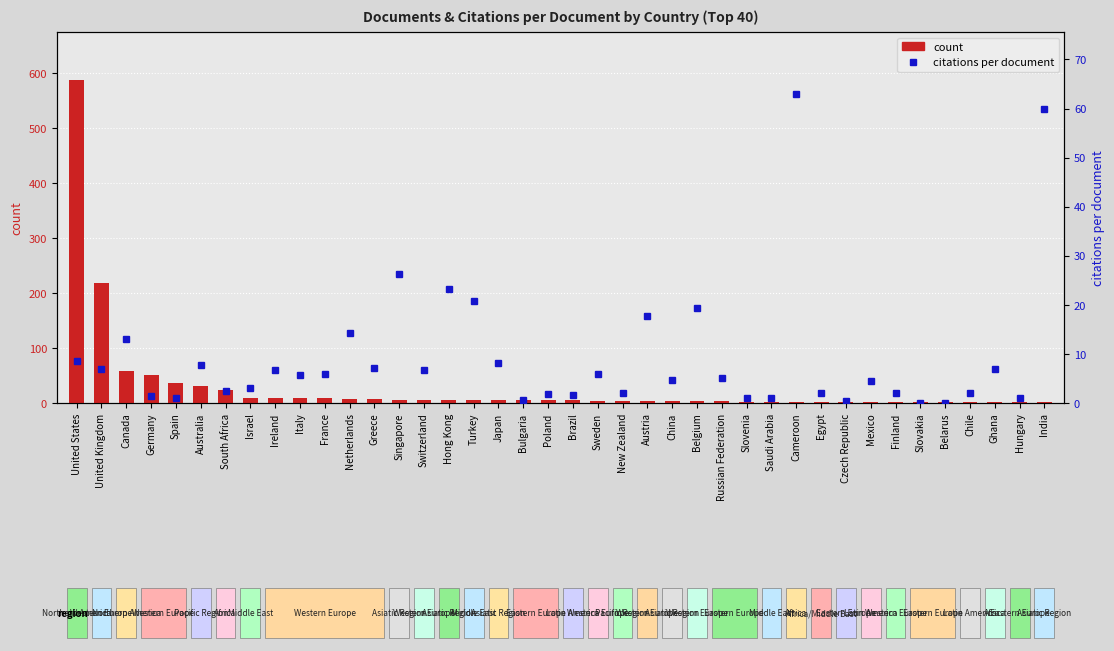

What value does the citations per document series have at Germany?

1.4